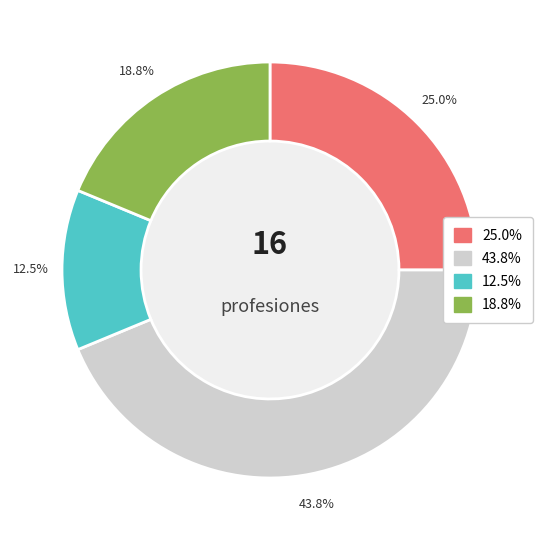

How many segments does this pie chart have?

4